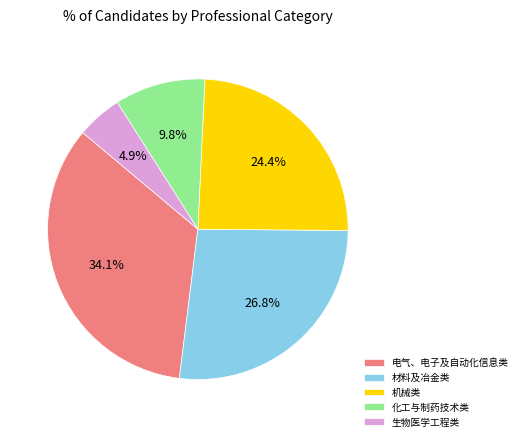

The 化工与制药技术类 slice represents 10% of the pie. True or false?

True